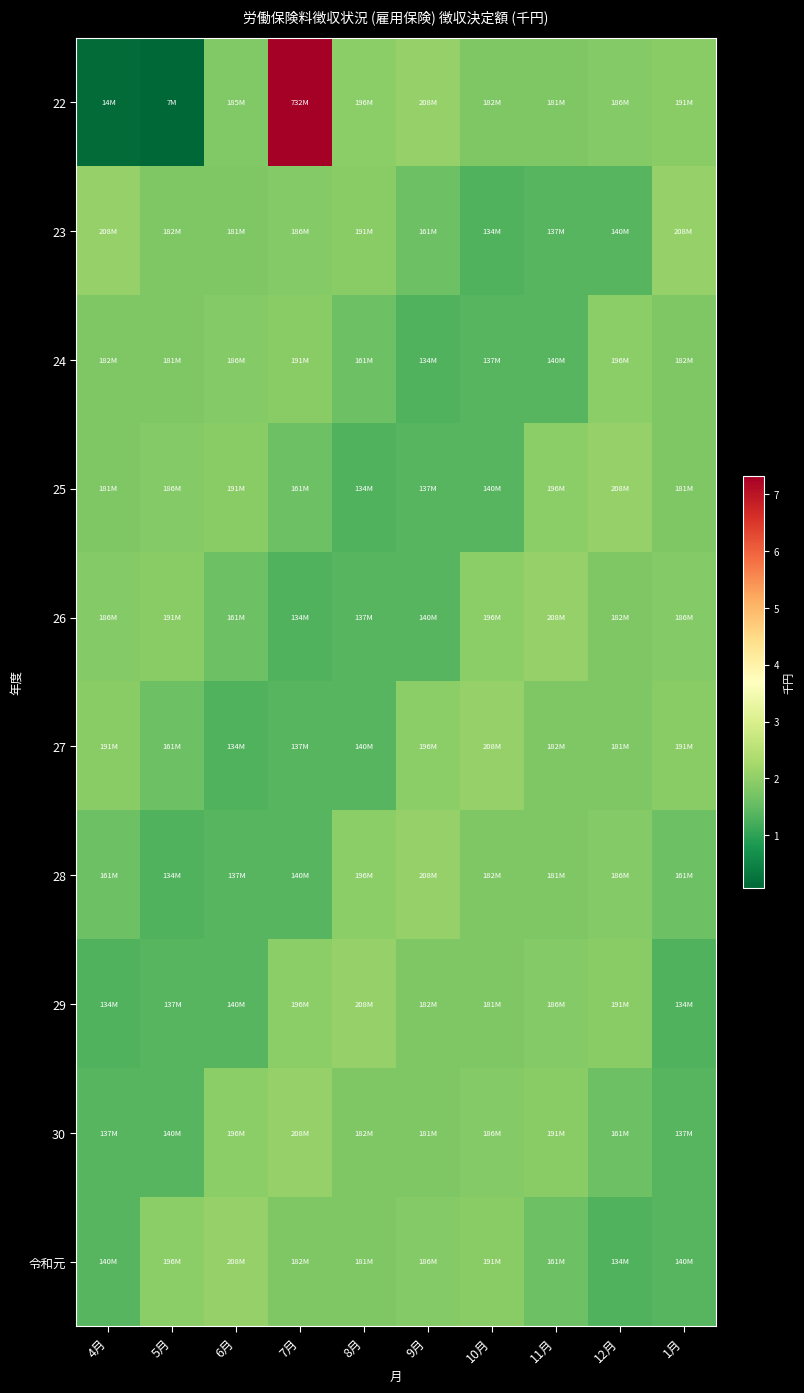

Which category has the lowest value across all series?

5月